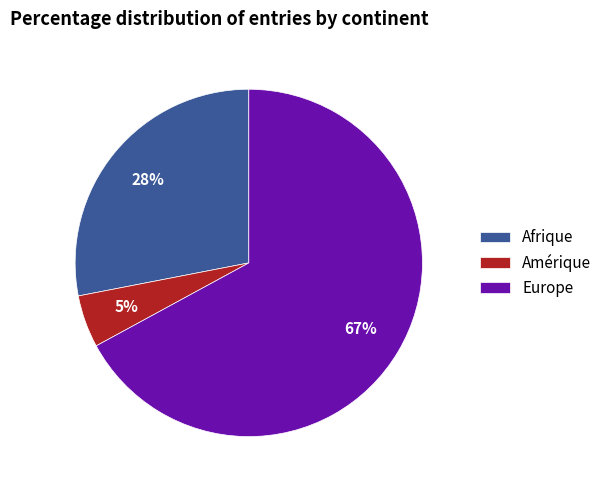

To the nearest percent, what is the difference between the largest and smallest slice percentages?

62%